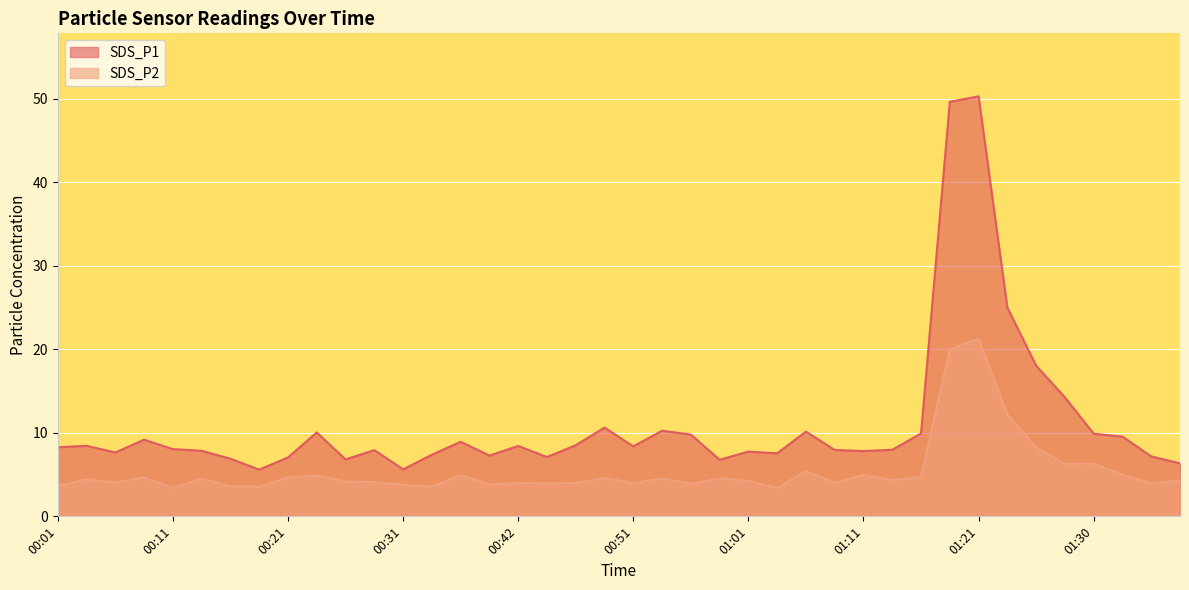

True or false: SDS_P2 and SDS_P1 intersect in this chart.

False